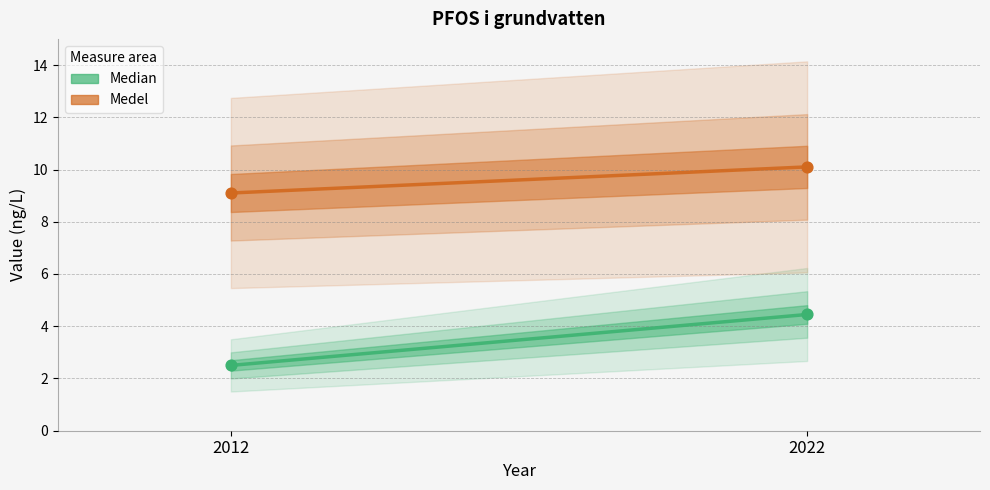

Which series reaches the maximum Y coordinate?

Medel